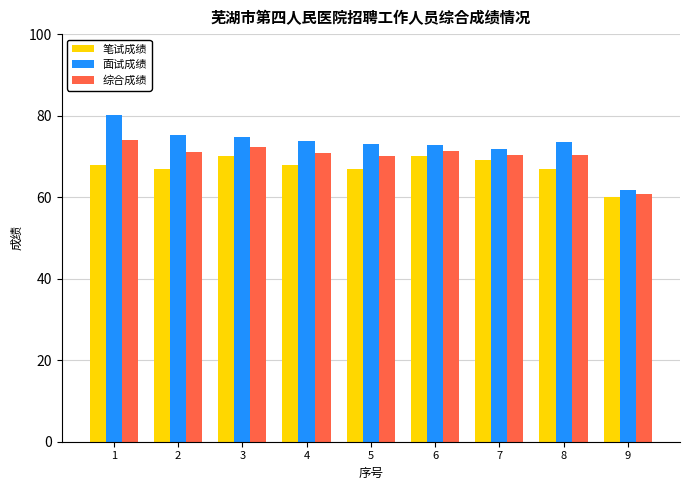

Is the value of 综合成绩 at 8 greater than the value of 面试成绩 at 1?

No